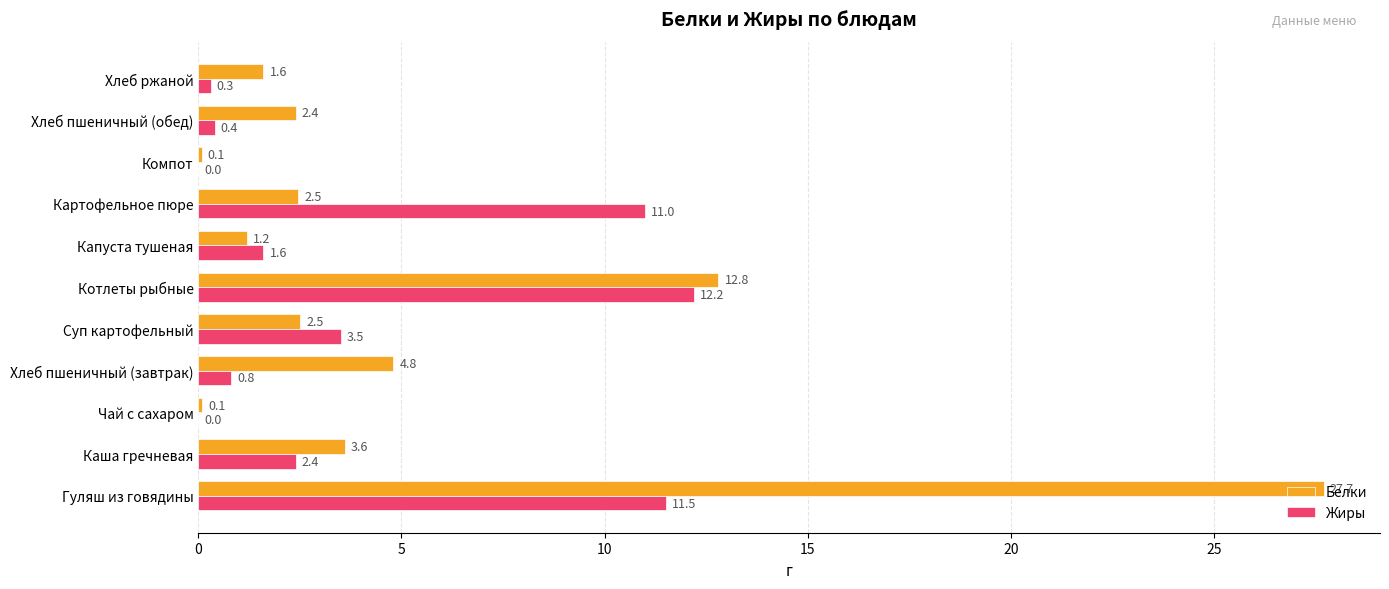

At which category is the sum across all series the highest?

Гуляш из говядины